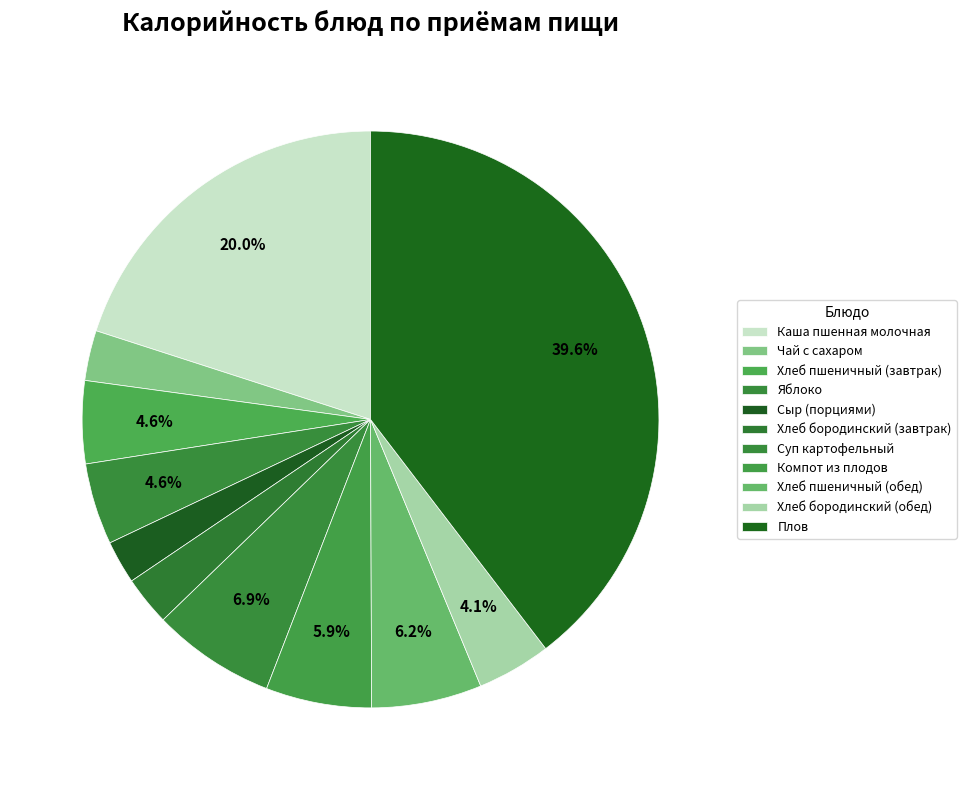

Is there a majority slice in this chart?

No